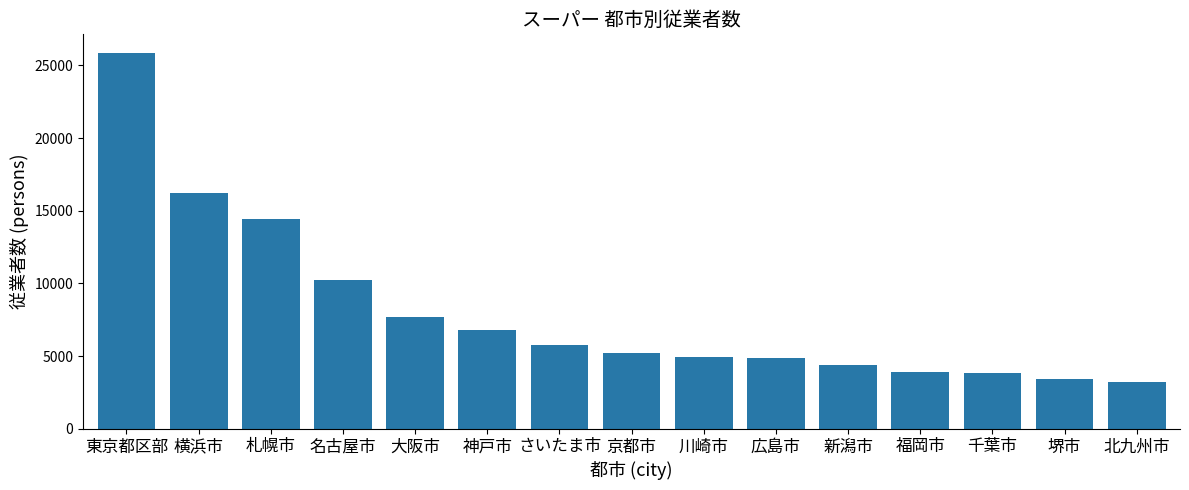

What is the minimum value shown in the chart?

3212